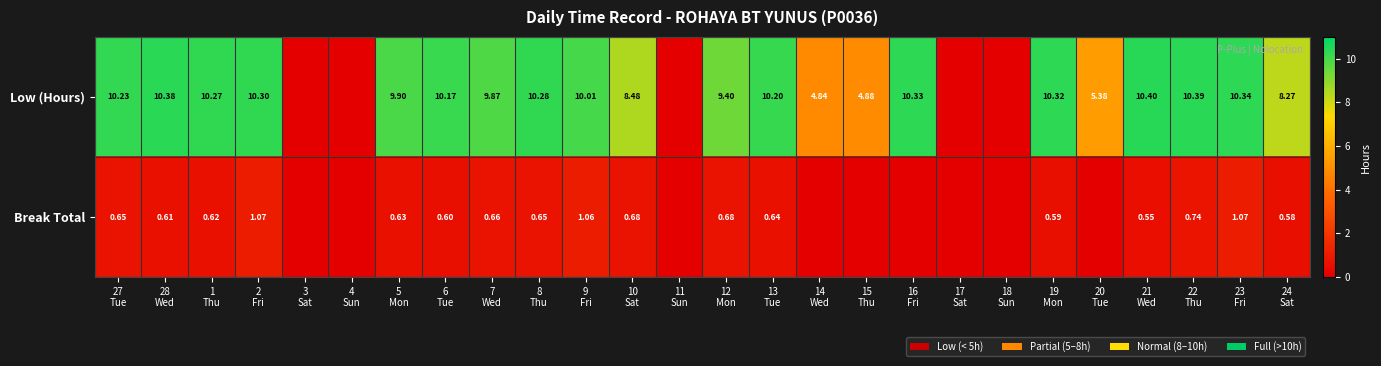

Is the value of Low (Hours) at 22 Thu greater than the value of Break Total at 14 Wed?

Yes